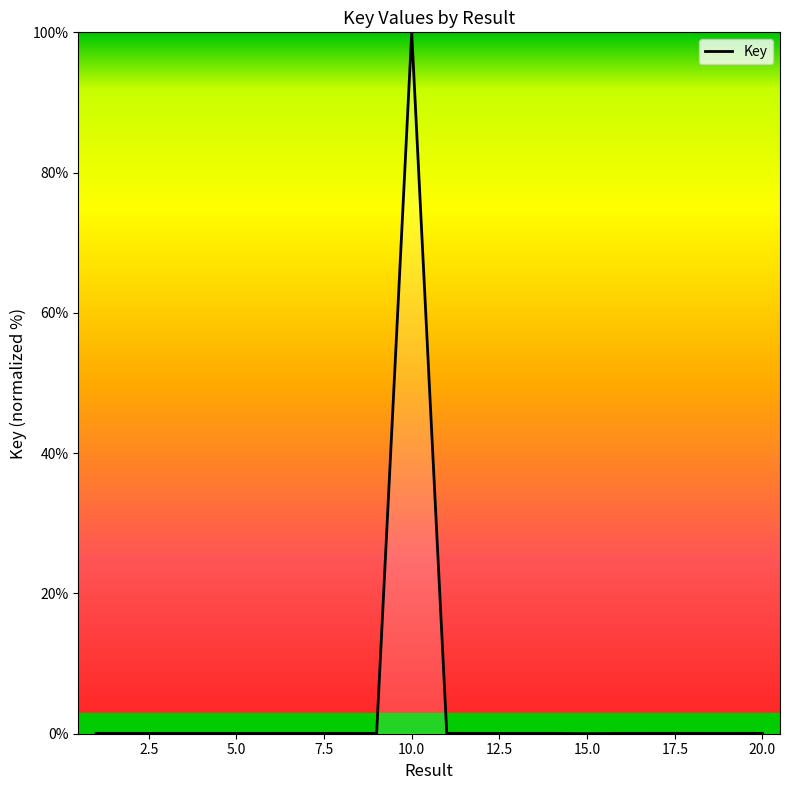

What is the maximum value shown in the chart?

100.0